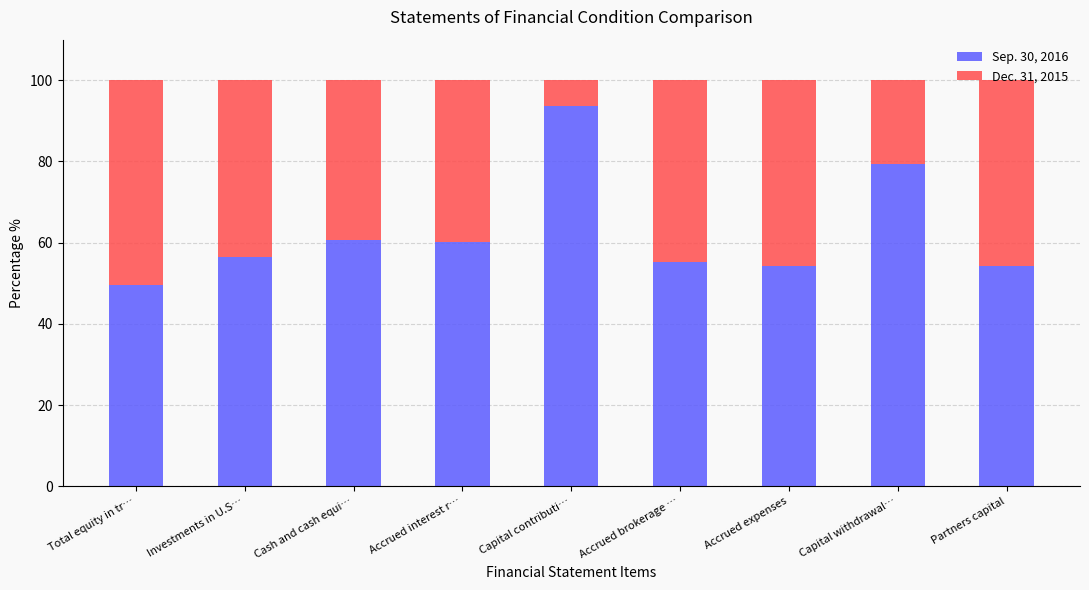

What is the average value of the Sep. 30, 2016 series?

62.6